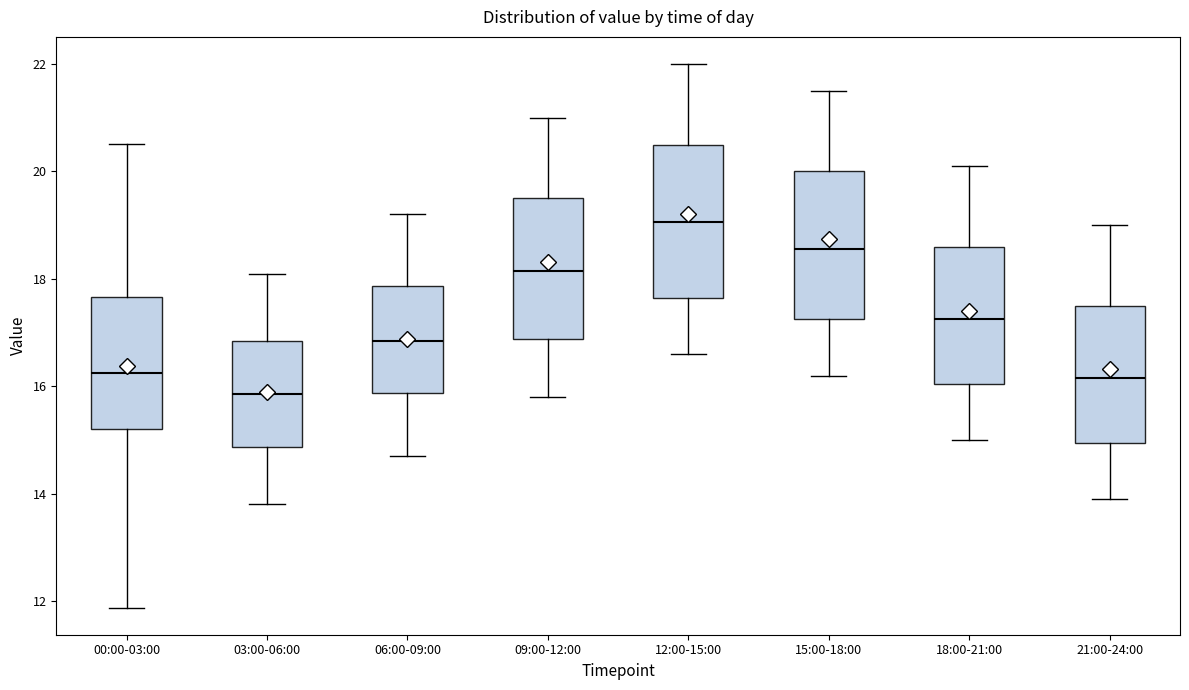

Where is the upper edge of the box for 06:00-09:00 on the y-axis? The values are not printed on the chart, so give them approximately, as read against the axis.

17.8